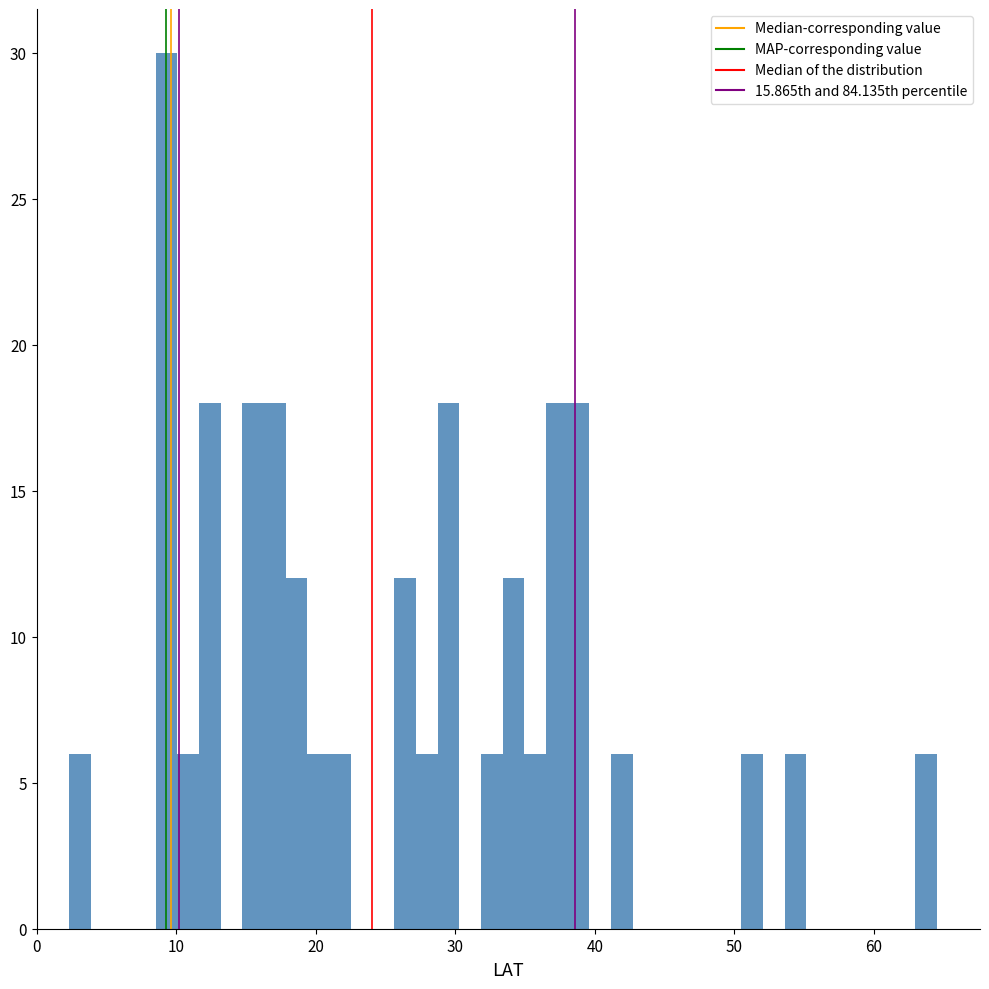

Read against the x-axis, roughly where is the centre of the tallest bar?

9